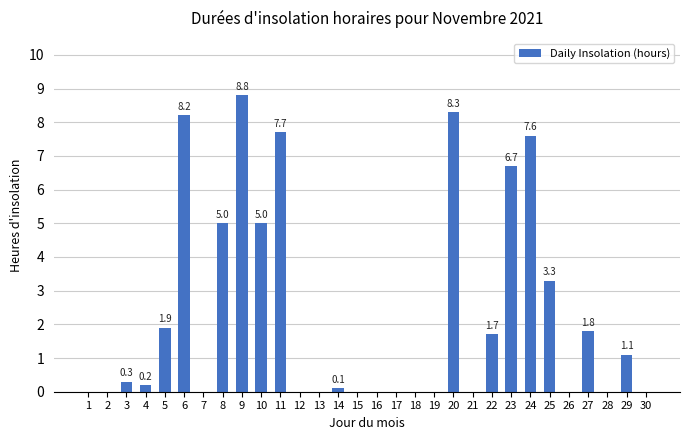

Which has a higher value, 25 or 16?

25